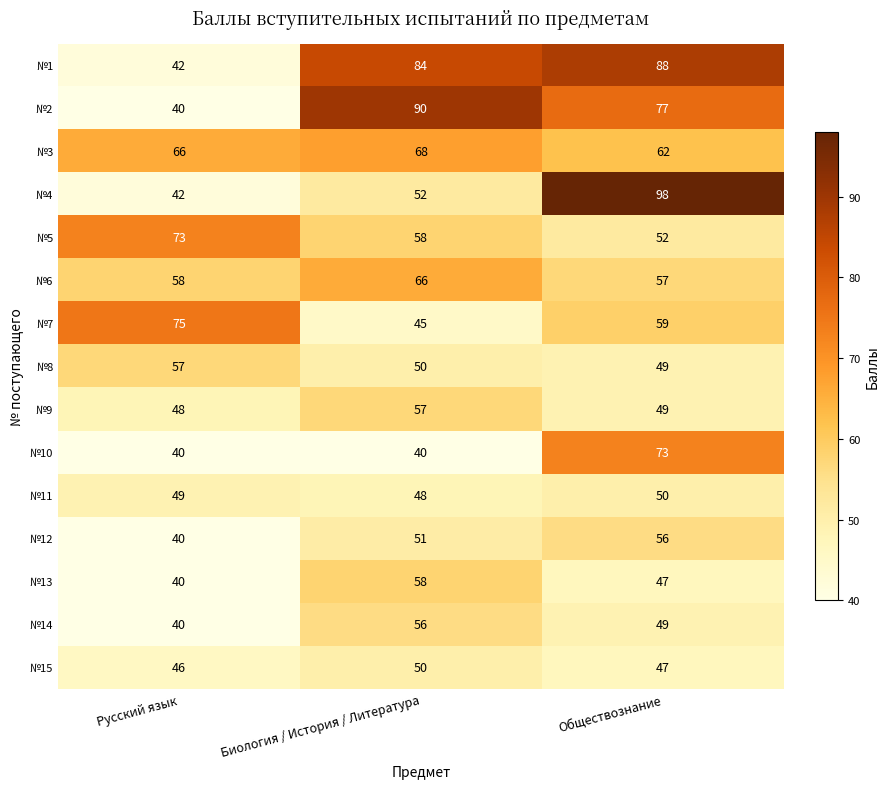

Is it true that №12 equals 12 at Биология / История / Литература?

False